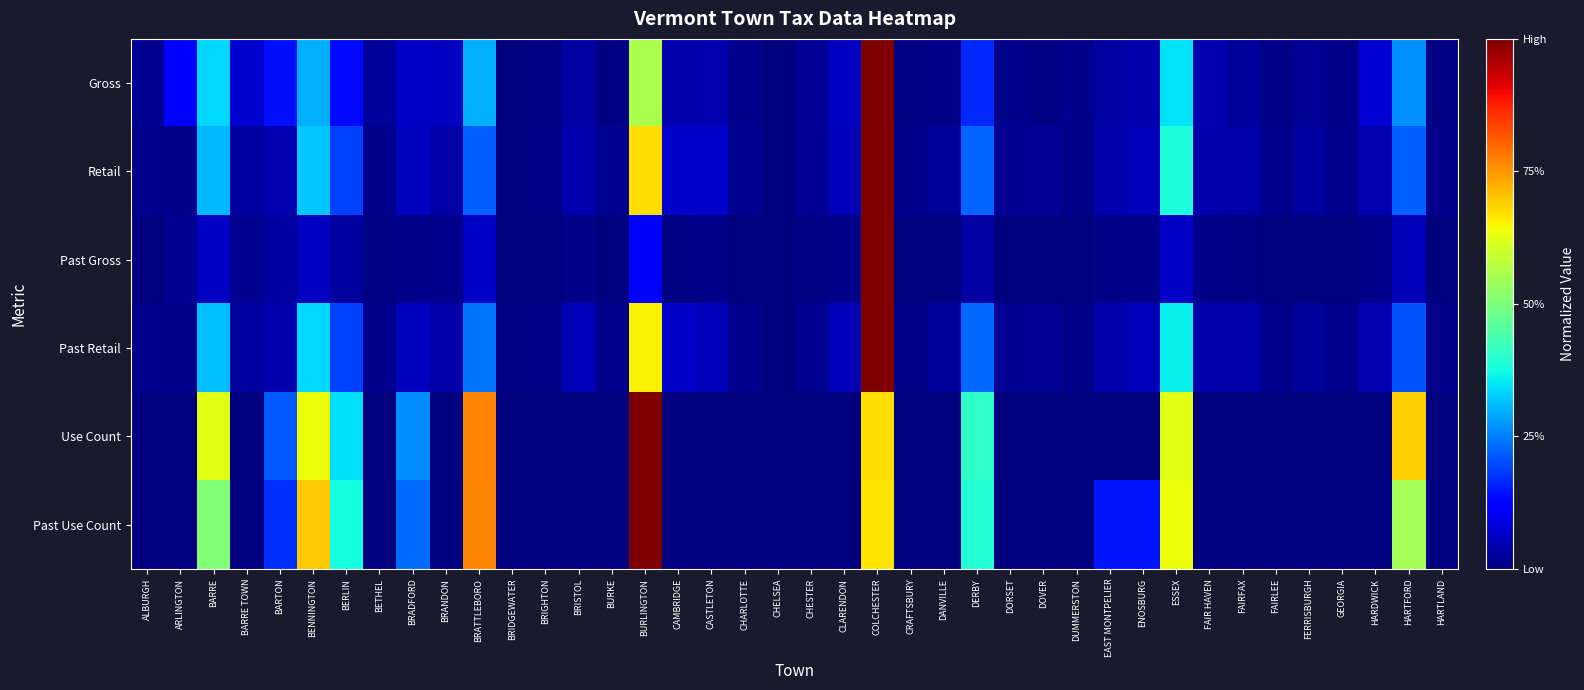

At which category does the chart reach its minimum across all series?

BRIDGEWATER